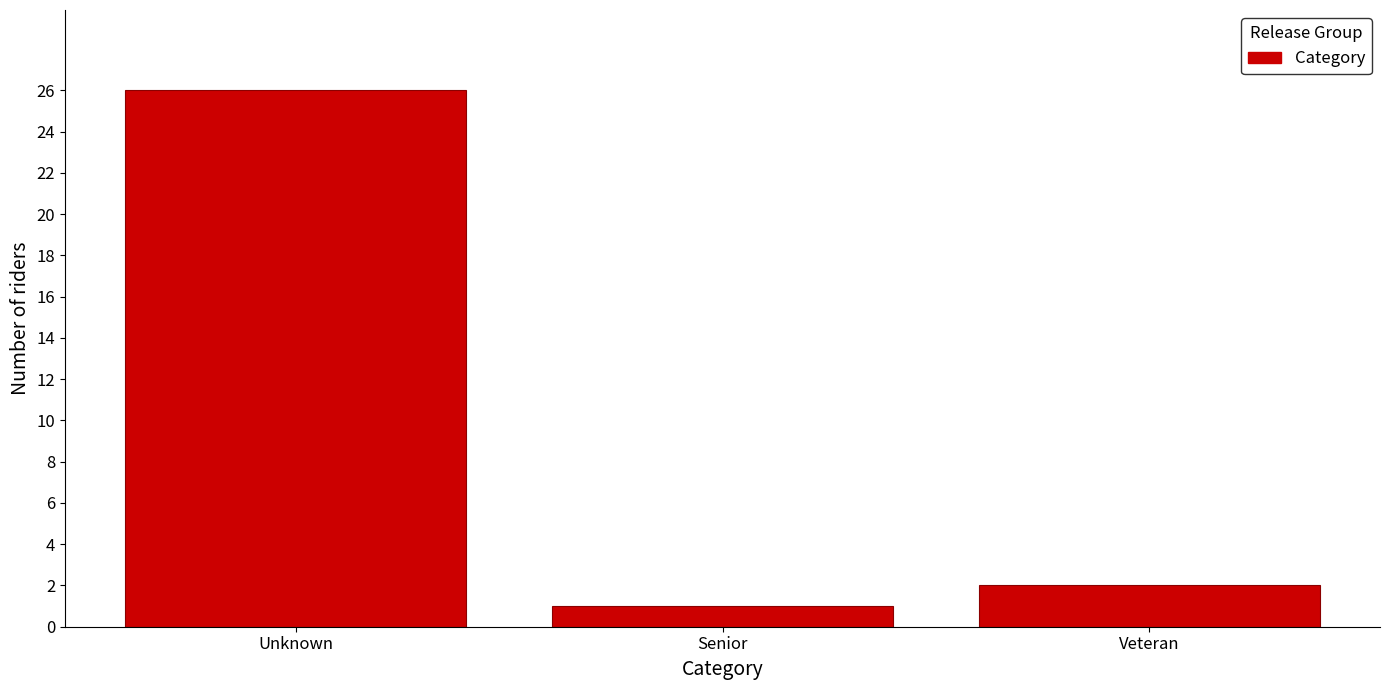

Reading left to right, transcribe all the data shown in this chart.

26	1	2